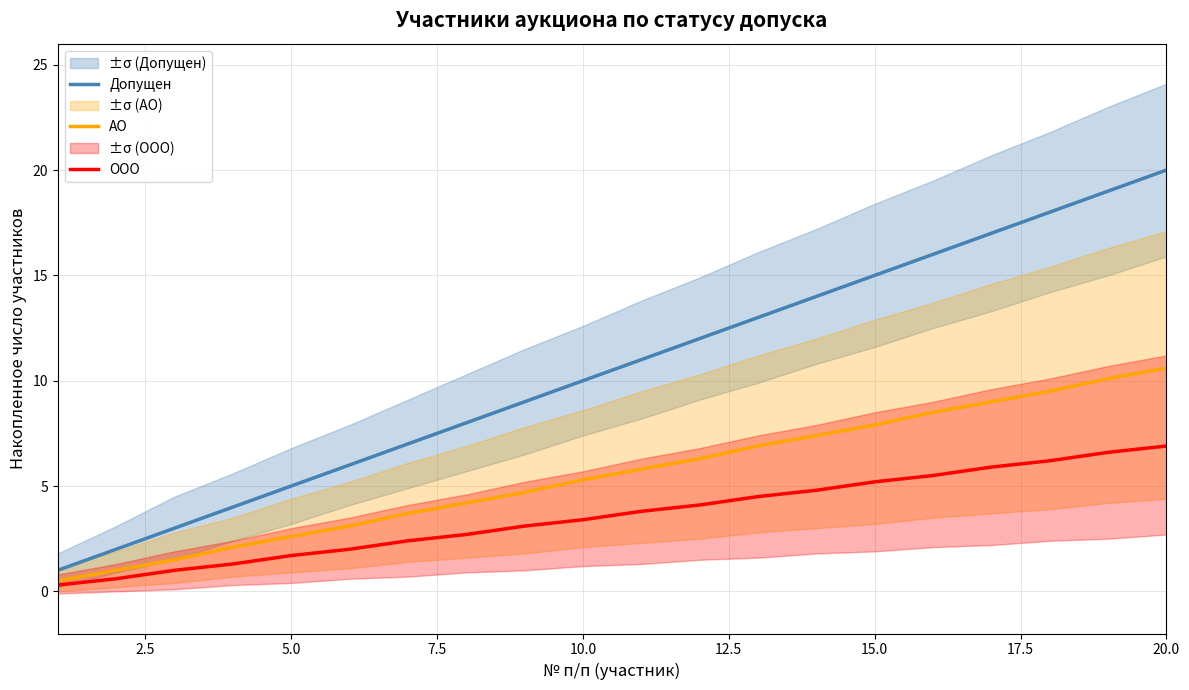

True or false: Допущен has more than 1 interior local peaks.

False